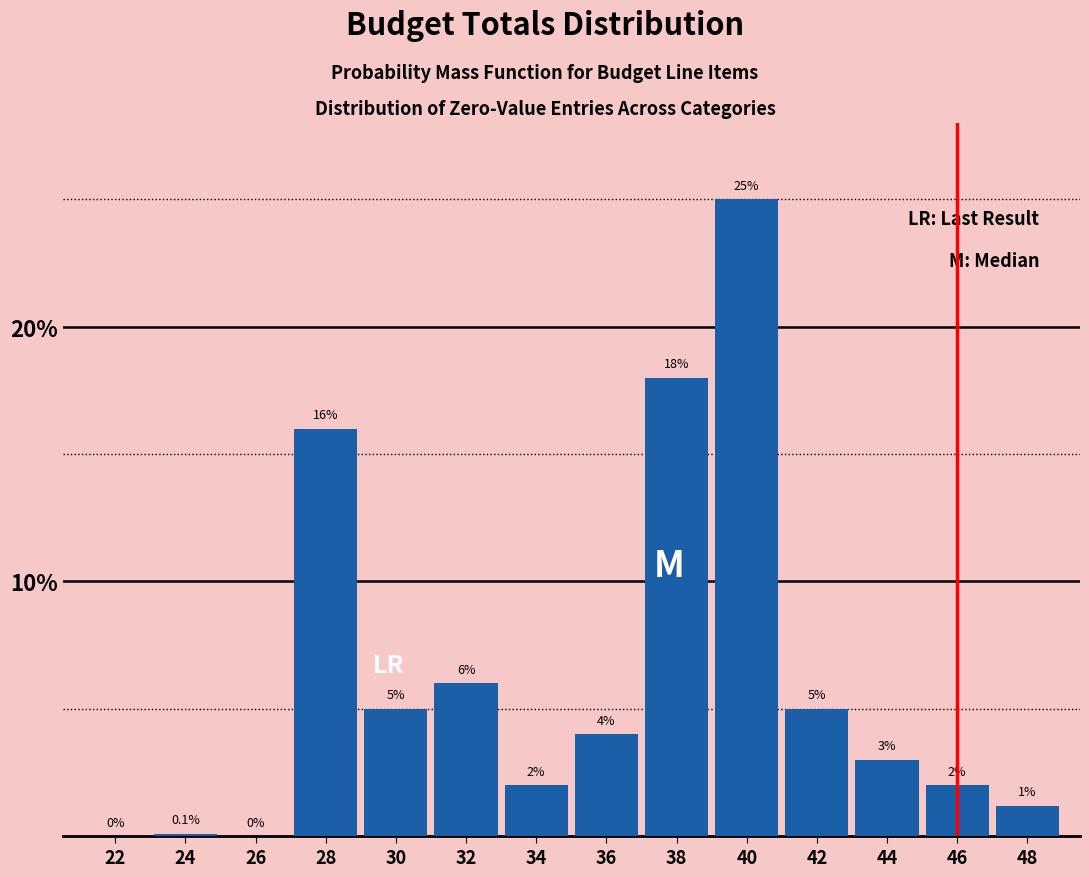

Reading right to left, transcribe all the data shown in this chart.

48=1.2	46=2.0	44=3.0	42=5.0	40=25.0	38=18.0	36=4.0	34=2.0	32=6.0	30=5.0	28=16.0	26=0.0	24=0.1	22=0.0